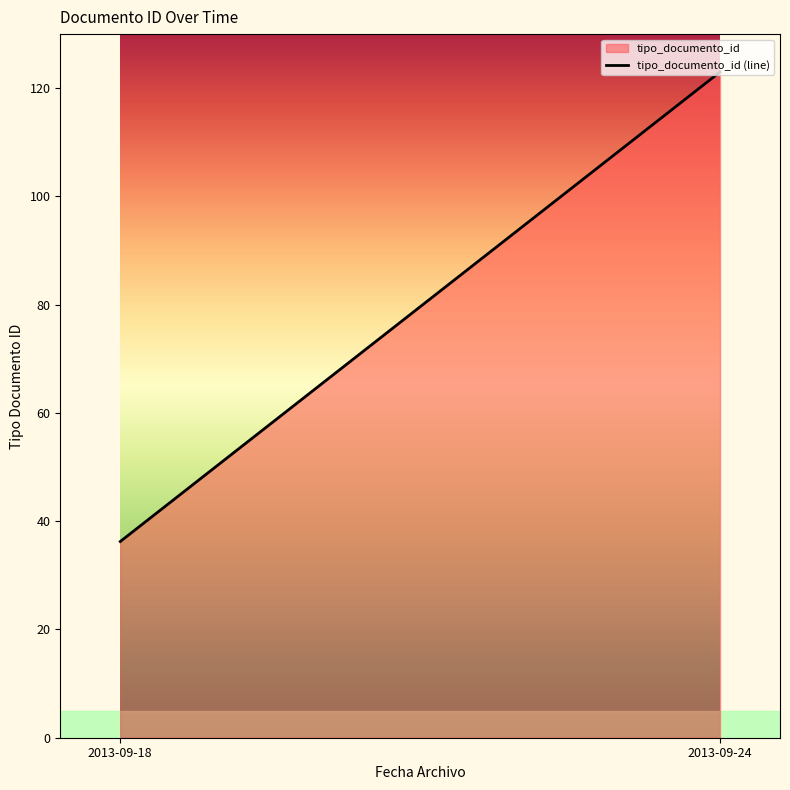

What is the change in value from 2013-09-24 17:52:28 to 2013-09-18 16:31:47?

-86